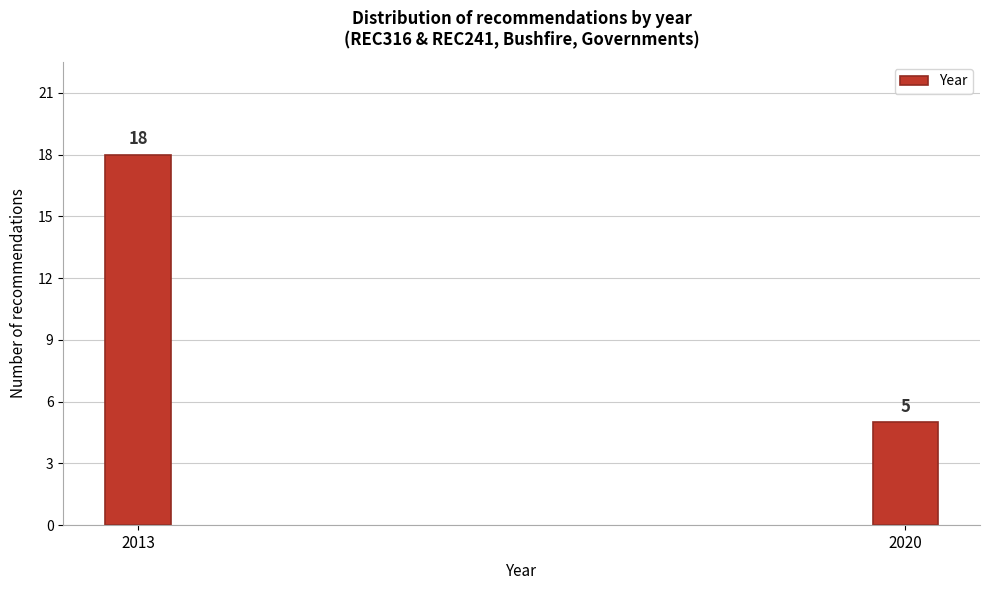

Reading left to right, list all the values displayed in this chart.

2013=18	2020=5